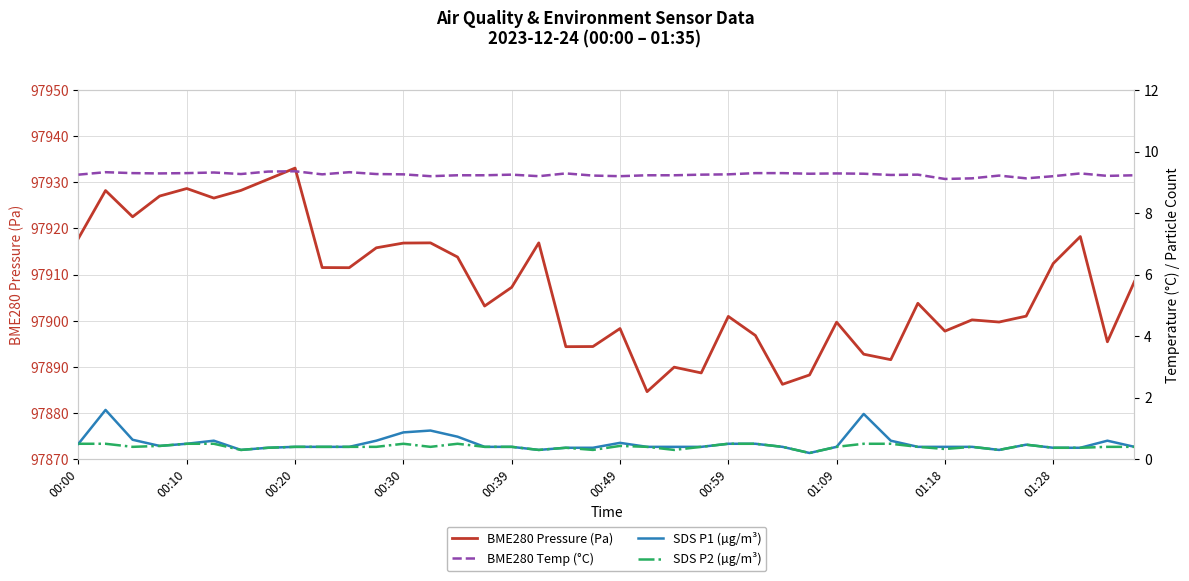

What is the difference between the maximum and minimum values in the SDS P2 (µg/m³) series?

0.3